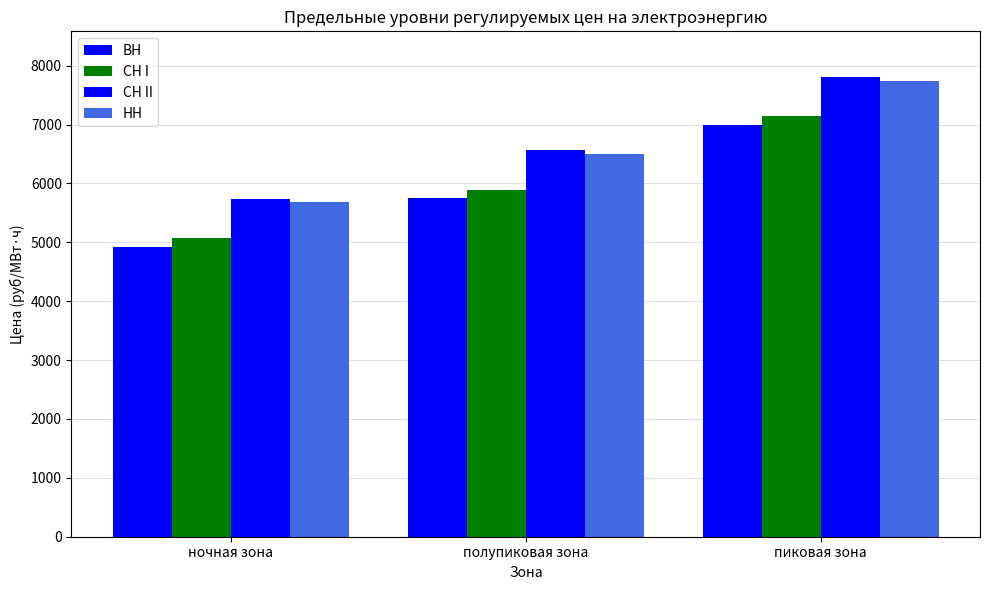

Reading right to left, what are all the values shown in this chart?

ВН: пиковая зона=6988.1	полупиковая зона=5745.5	ночная зона=4924.3
СН I: пиковая зона=7137.2	полупиковая зона=5894.6	ночная зона=5073.4
СН II: пиковая зона=7802.3	полупиковая зона=6559.7	ночная зона=5738.5
НН: пиковая зона=7742.9	полупиковая зона=6500.3	ночная зона=5679.2